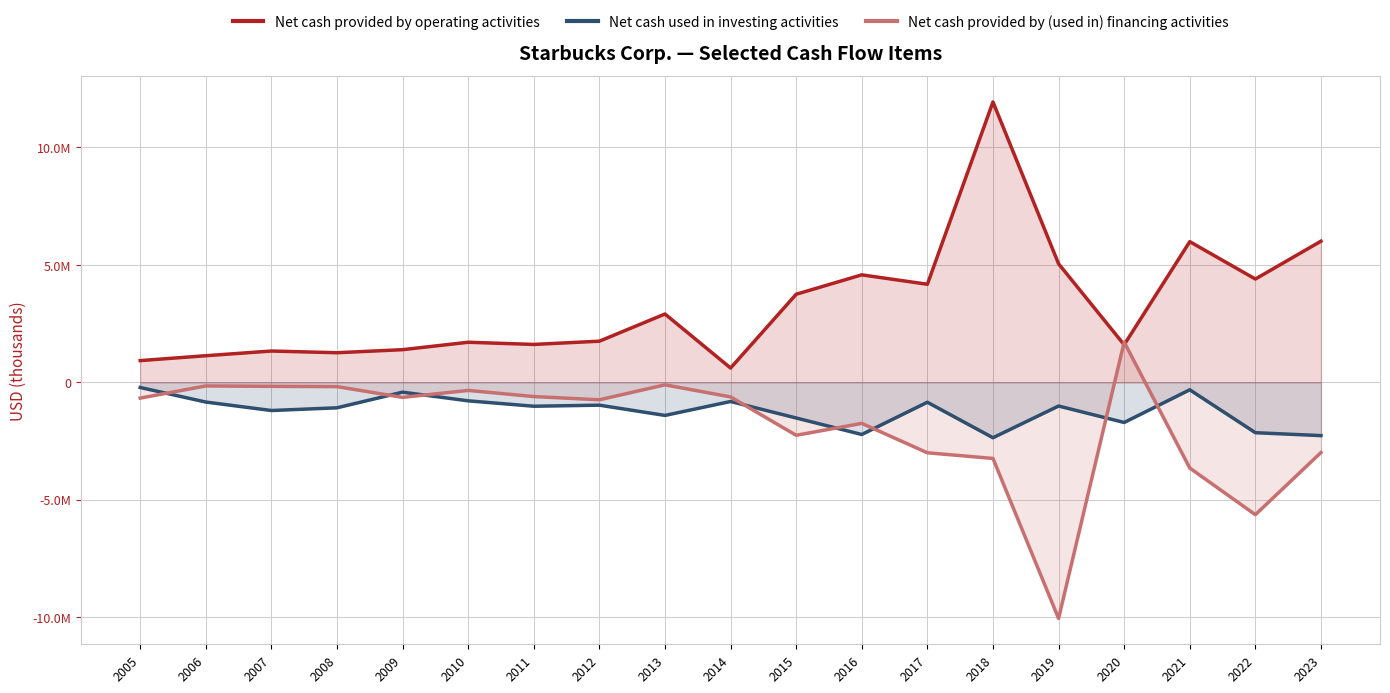

The value of Net cash provided by (used in) financing activities at 2017 is -3001600. True or false?

True